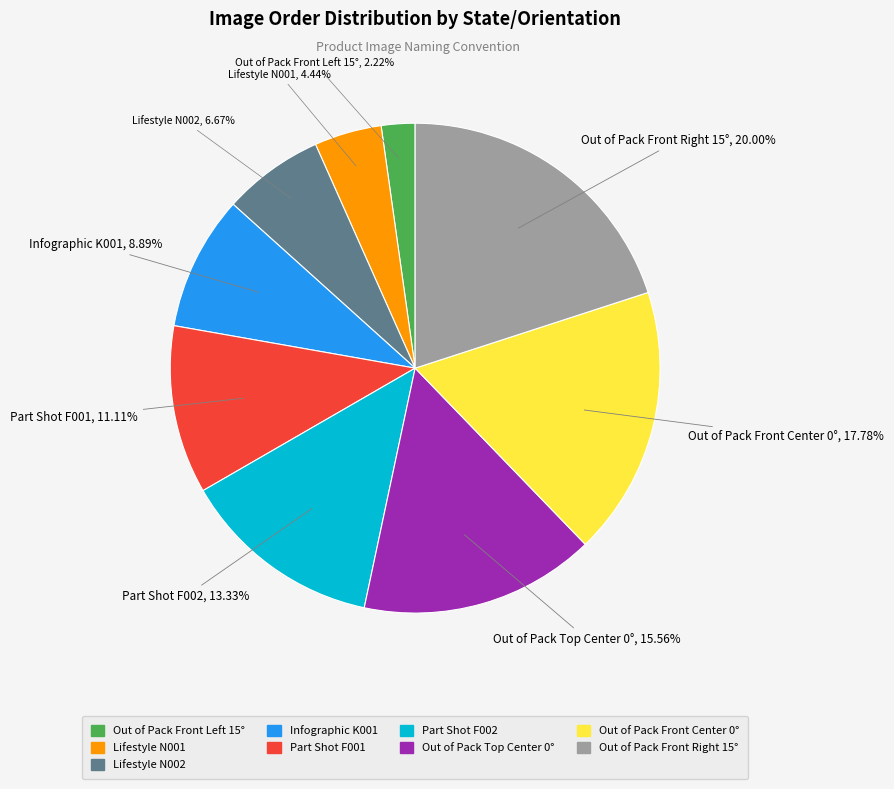

What portion of the pie excludes Infographic K001?

91.1%